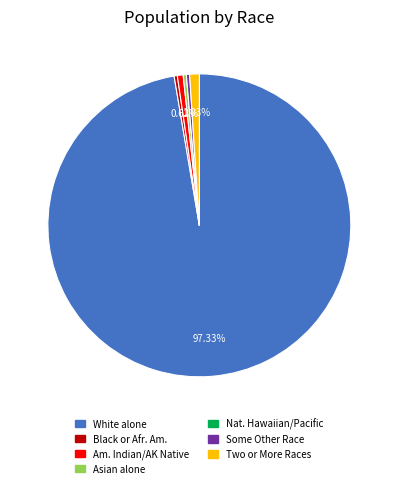

Does any single category account for the majority?

Yes